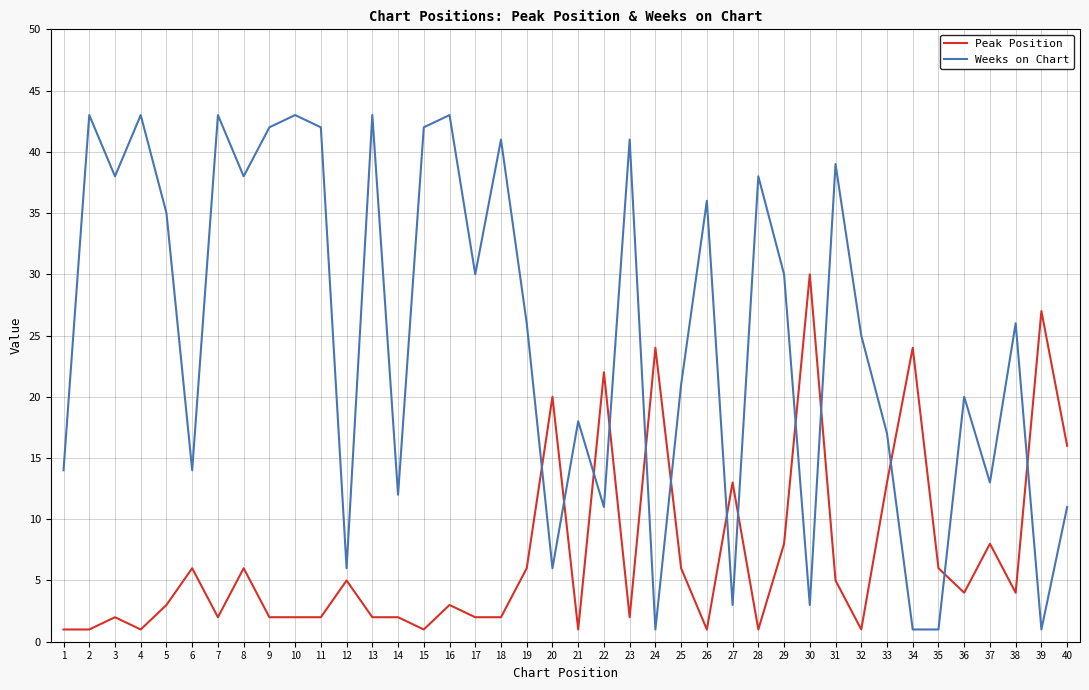

Which series ends up on top after the final intersection of Peak Position and Weeks on Chart?

Peak Position